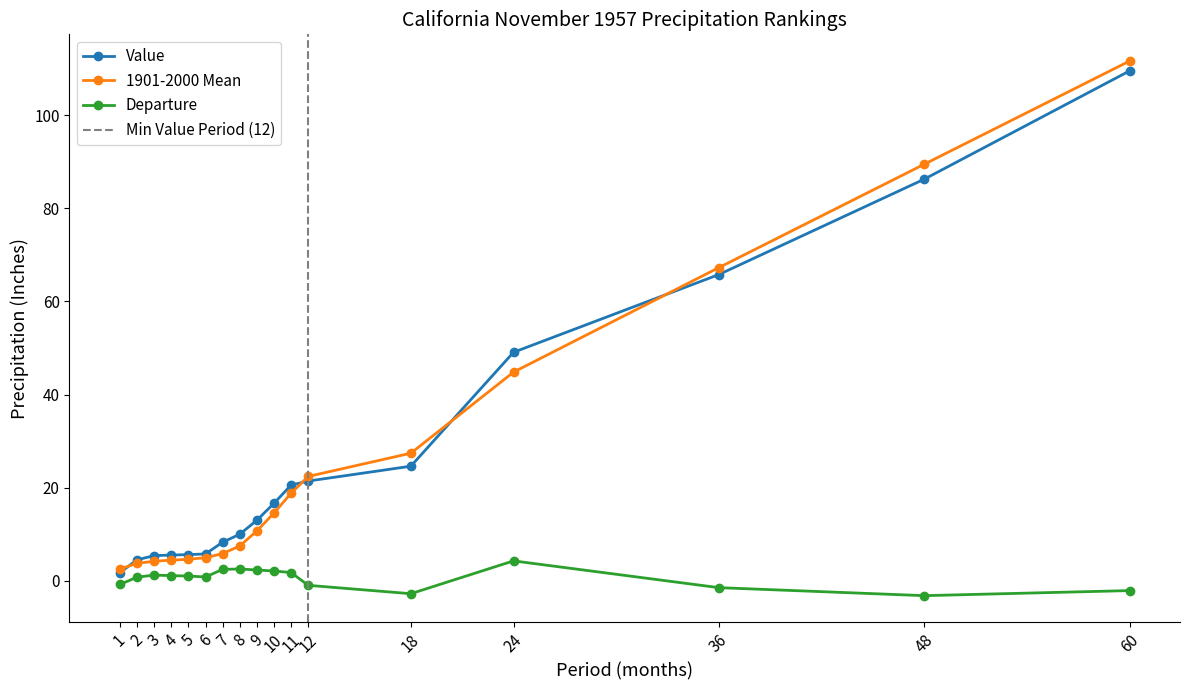

Between 48 and 60, which is larger?

60